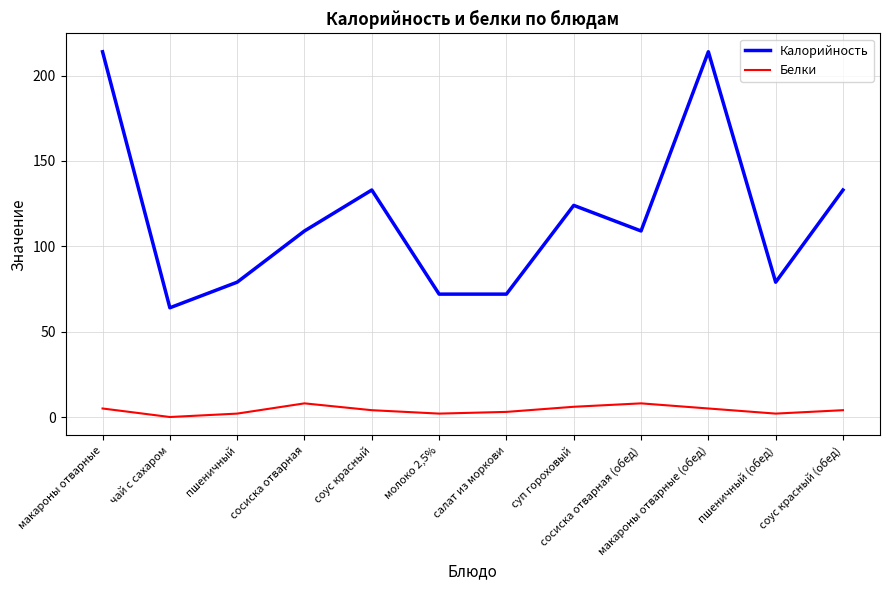

What is the highest value of the Калорийность series?

214